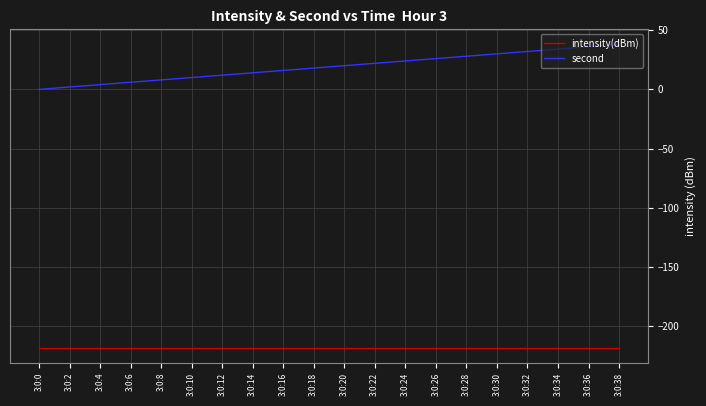

What is the maximum value for intensity(dBm)?

-218.4